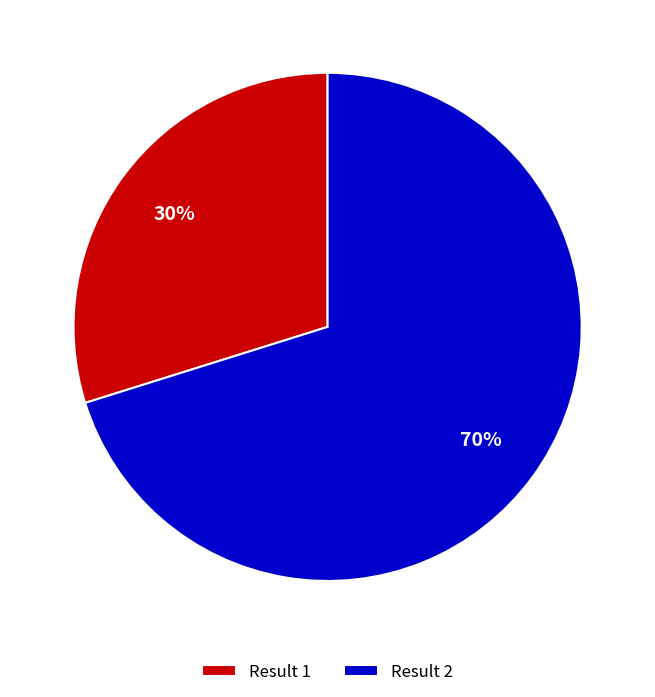

Approximately how many times larger is the value at Result 1 compared to Result 2?

0.4